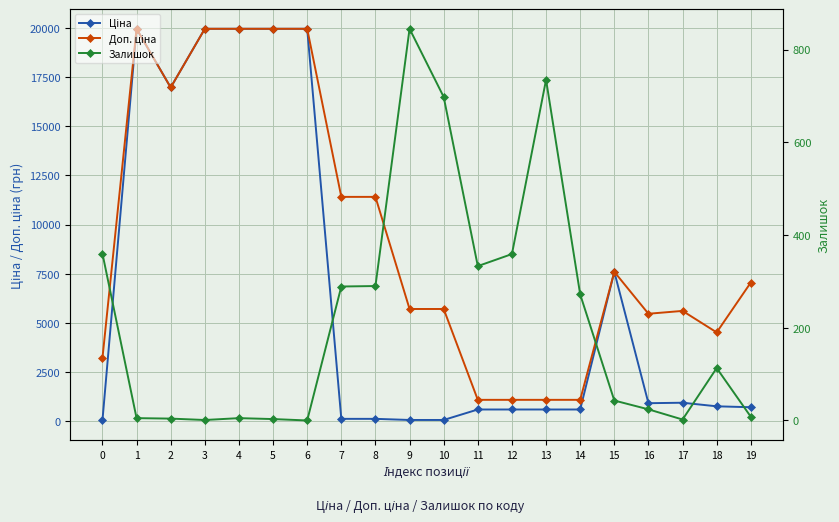

The value of Залишок at 9 is 1472.0. True or false?

False